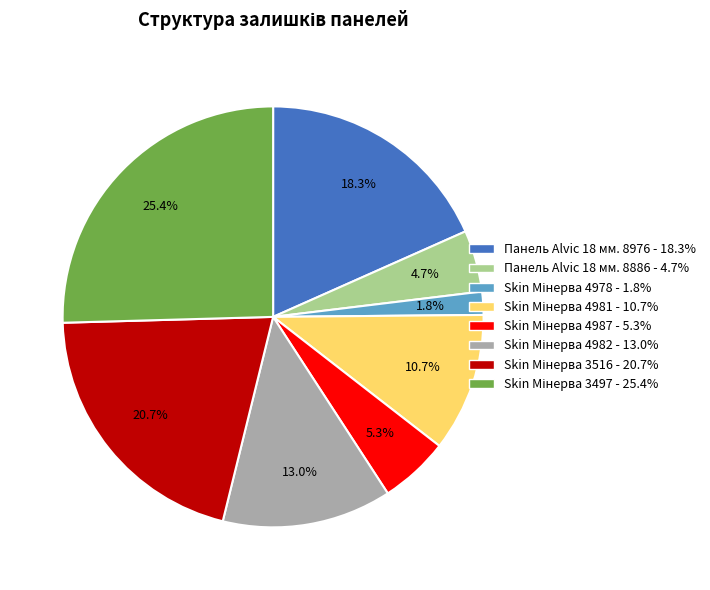

How many slices are in this pie chart?

8